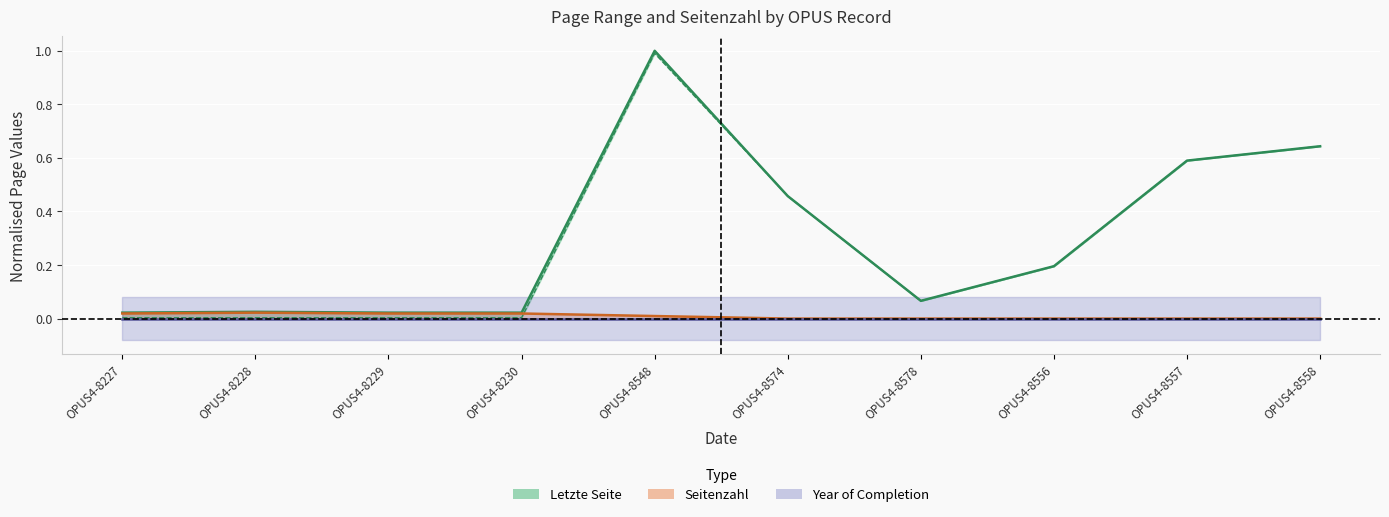

True or false: Erste Seite has more than 0 interior local peaks.

True